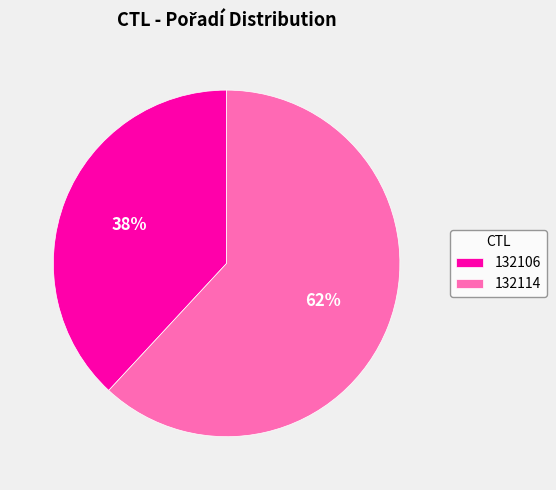

Is the sum of 132106 and 132114 greater than half?

Yes